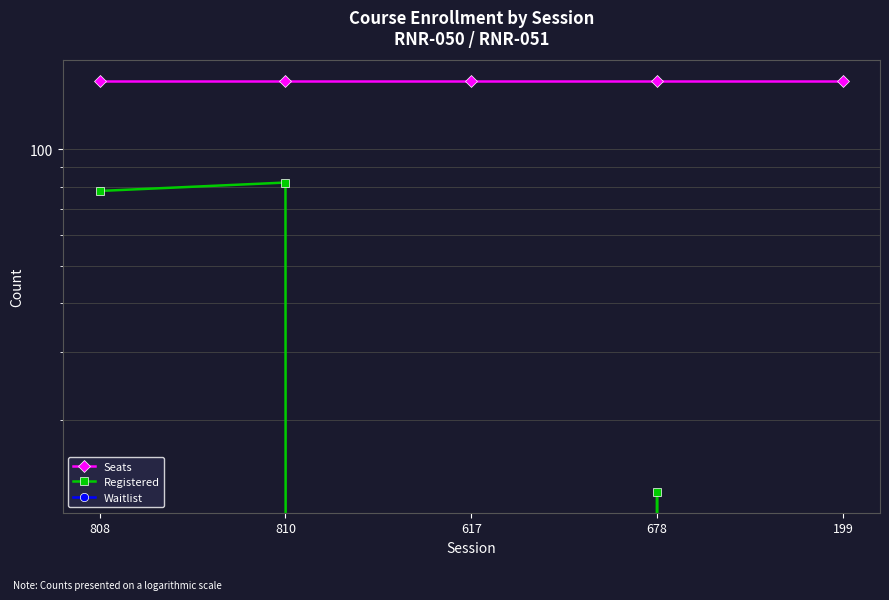

What position from the right is 808?

5